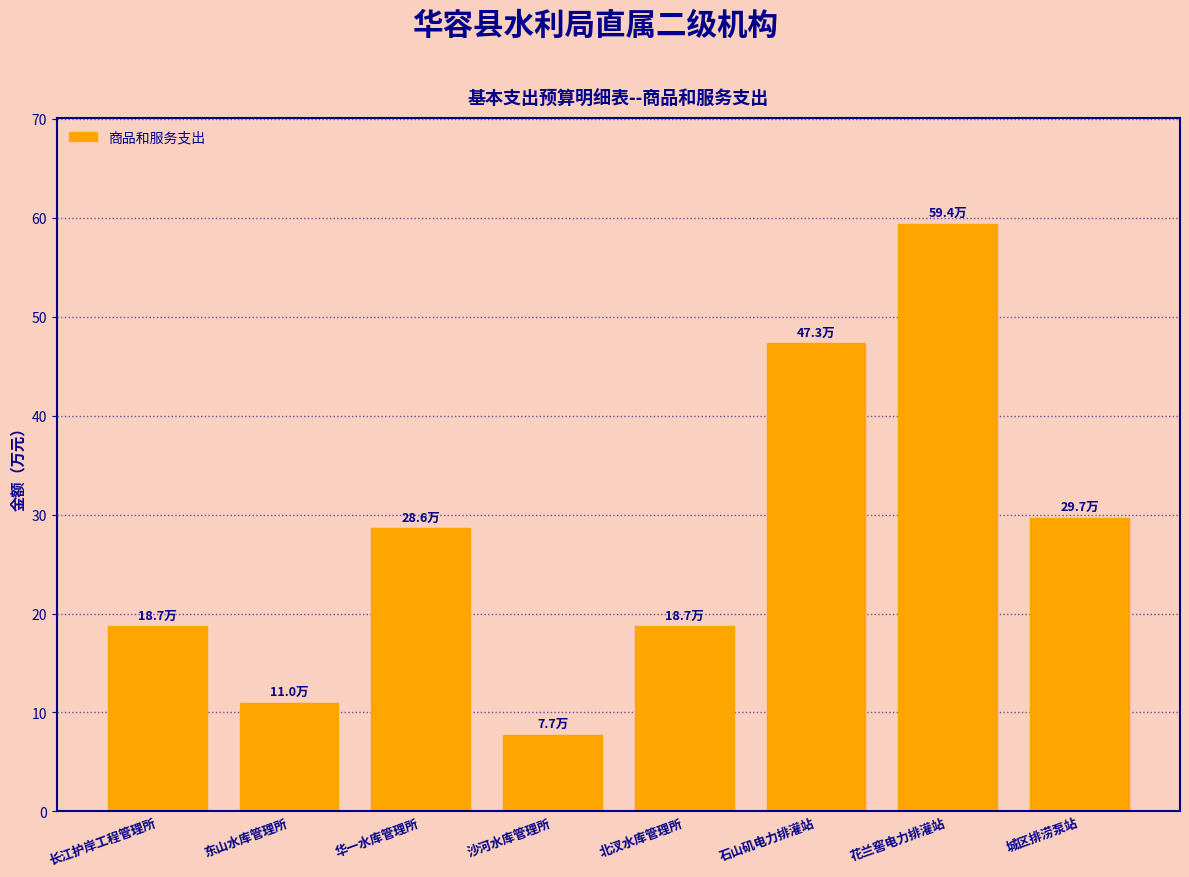

Reading left to right, what are all the values shown in this chart?

18.7	11.0	28.6	7.7	18.7	47.3	59.4	29.7